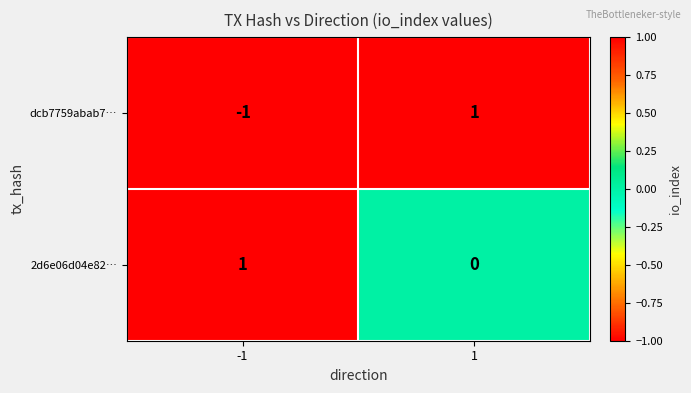

Reading left to right, what are all the values shown in this chart?

dcb7759abab7…: -1=-1	1=1
2d6e06d04e82…: -1=1	1=0